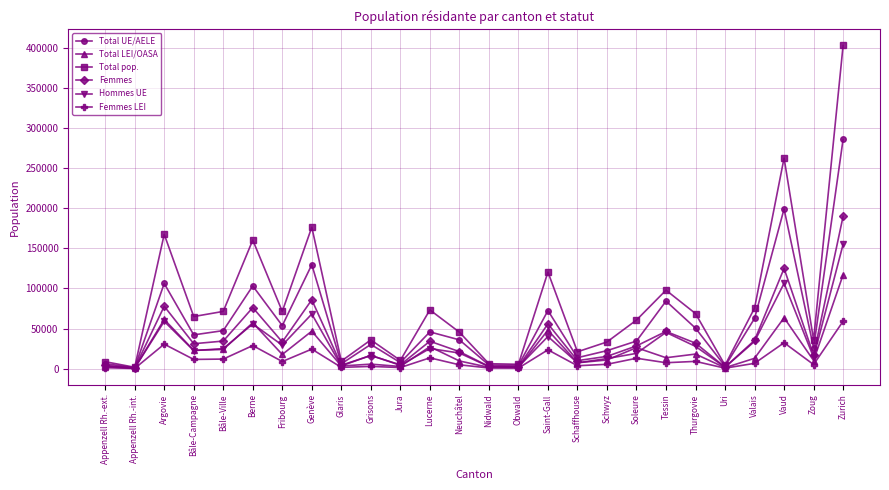

Which series has the largest total across all categories?

Total pop.